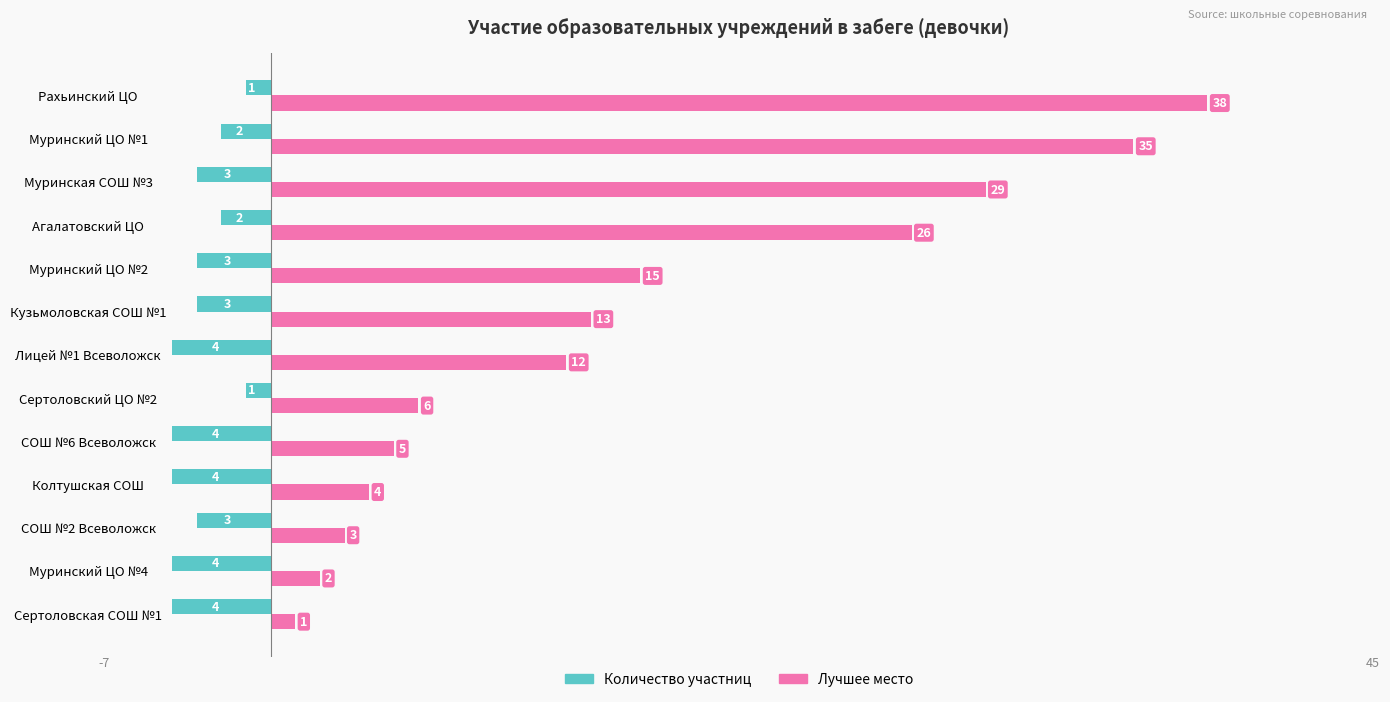

Is it true that Количество участниц equals -2 at Муринский ЦО №1?

True